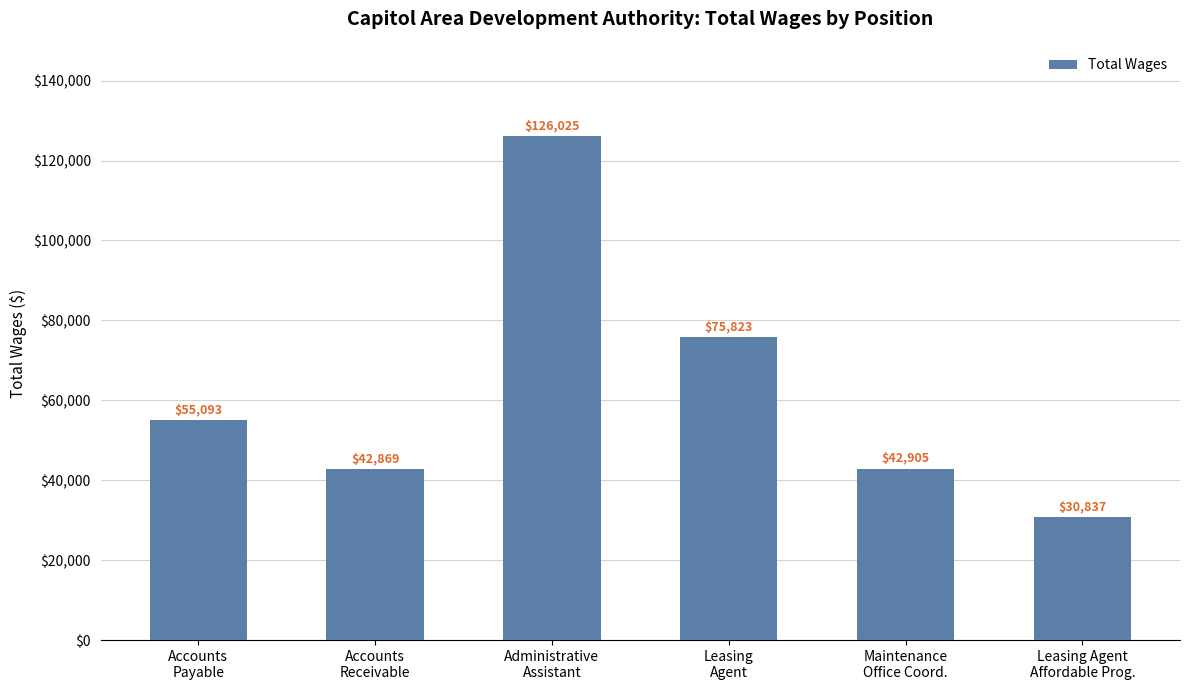

How many values are below 55093?

3